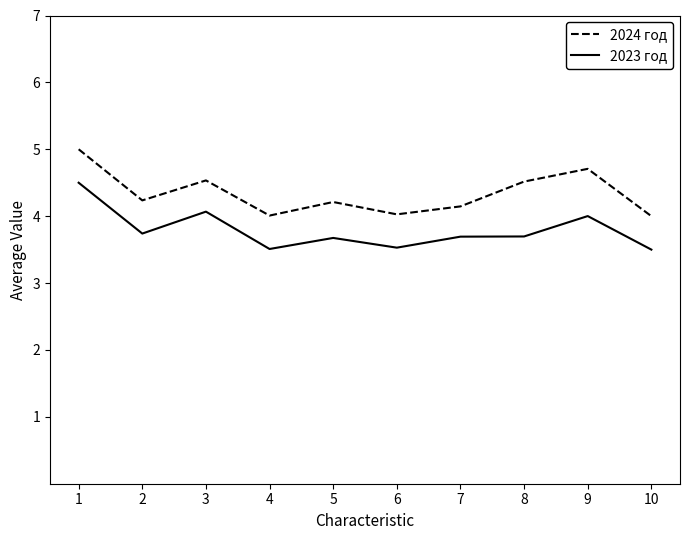

At which category does 2023 год reach its first local peak?

3